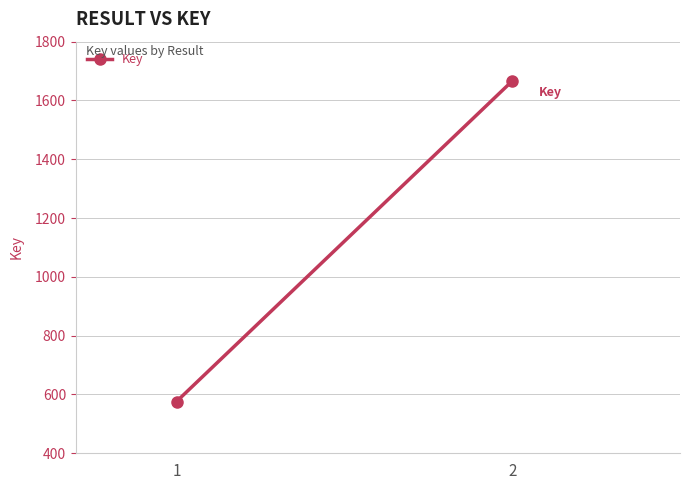

List the labels in order of value, smallest first.

1, 2